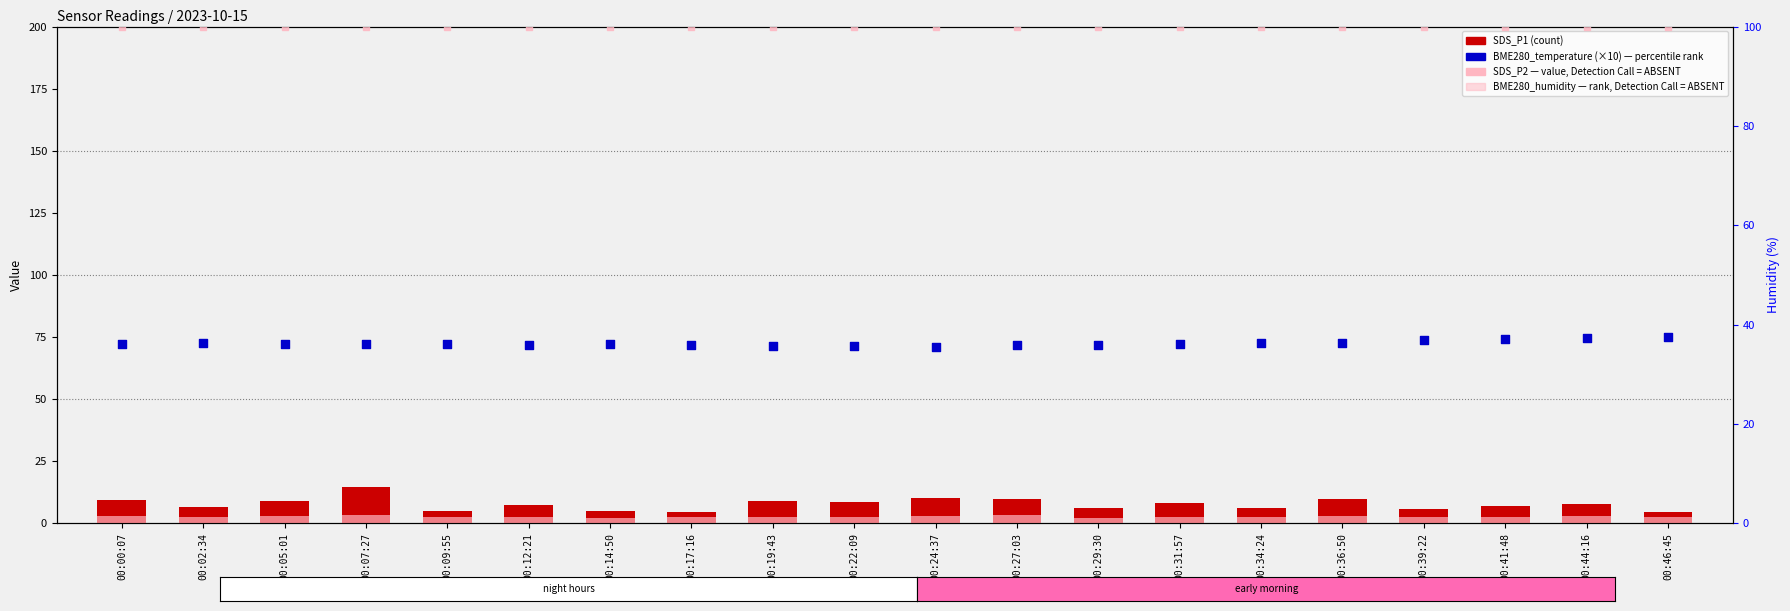

At how many categories does at least one series exceed 50?

20